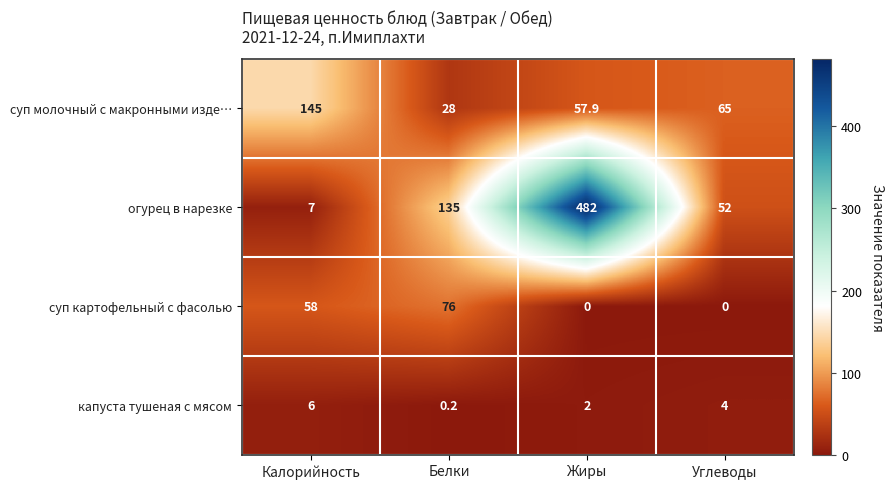

Which series changed the most between Белки and Жиры?

огурец в нарезке